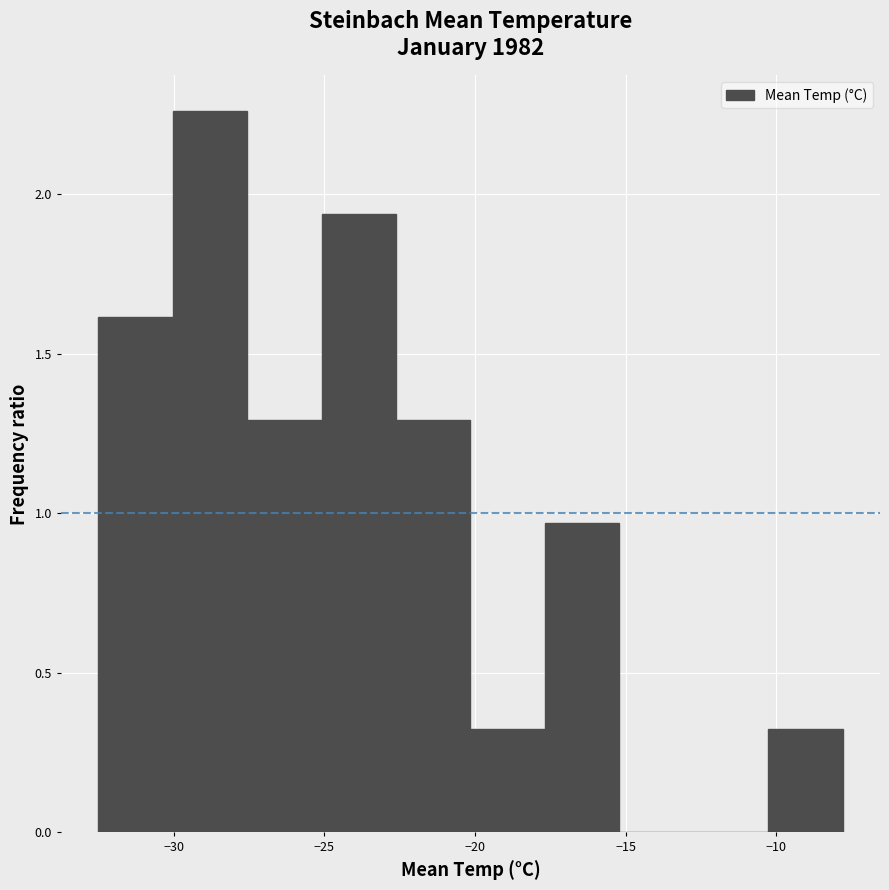

What is the height of the bar covering -32.5 to -30.0 on the x-axis? Neither the bar edges nor the heights are printed on the chart, so give them approximately, as read against the axes.

1.60